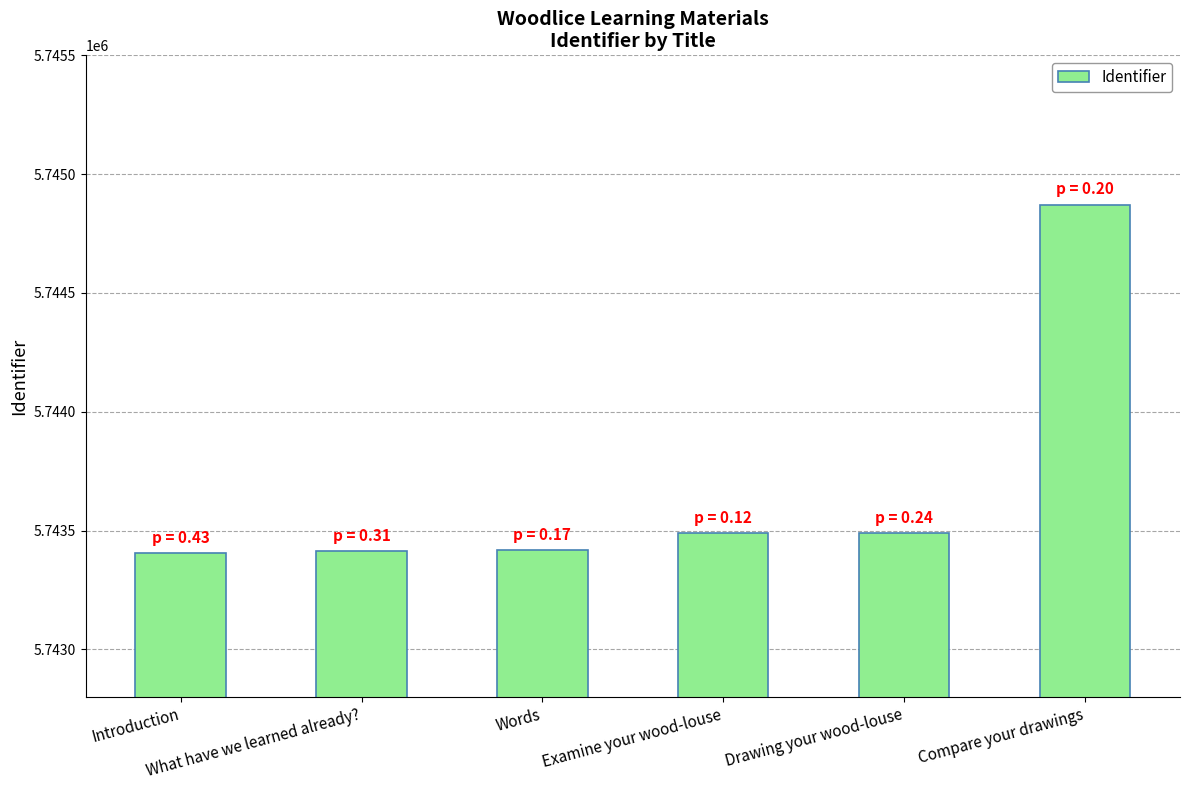

What is the difference between the second highest and minimum values?

84